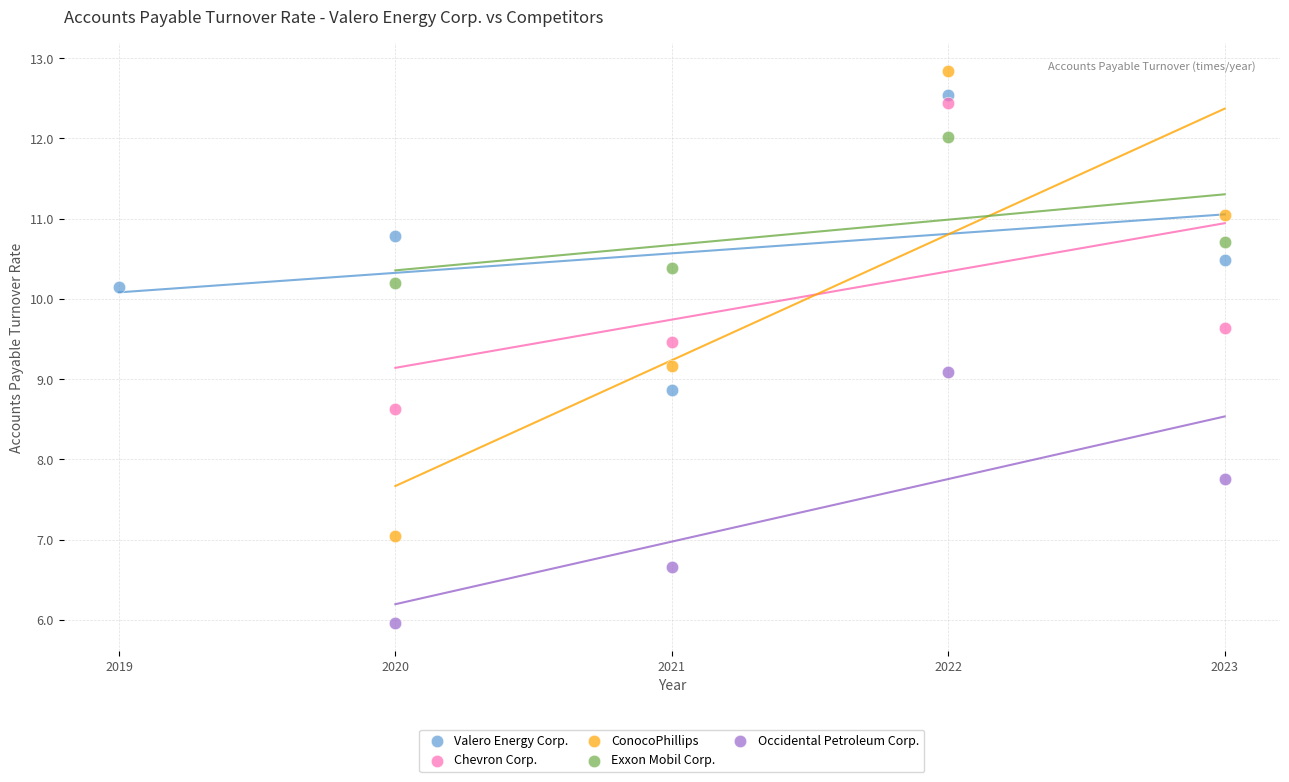

Which series has the largest Y range (max minus min)?

ConocoPhillips